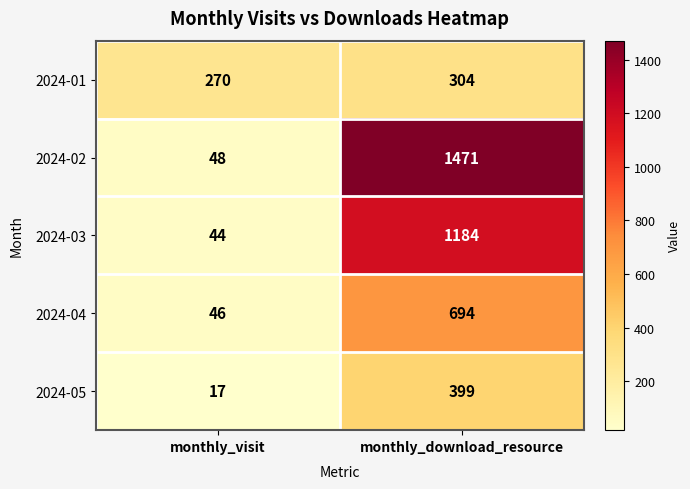

At which label is 2024-02 closest to 759?

monthly_visit